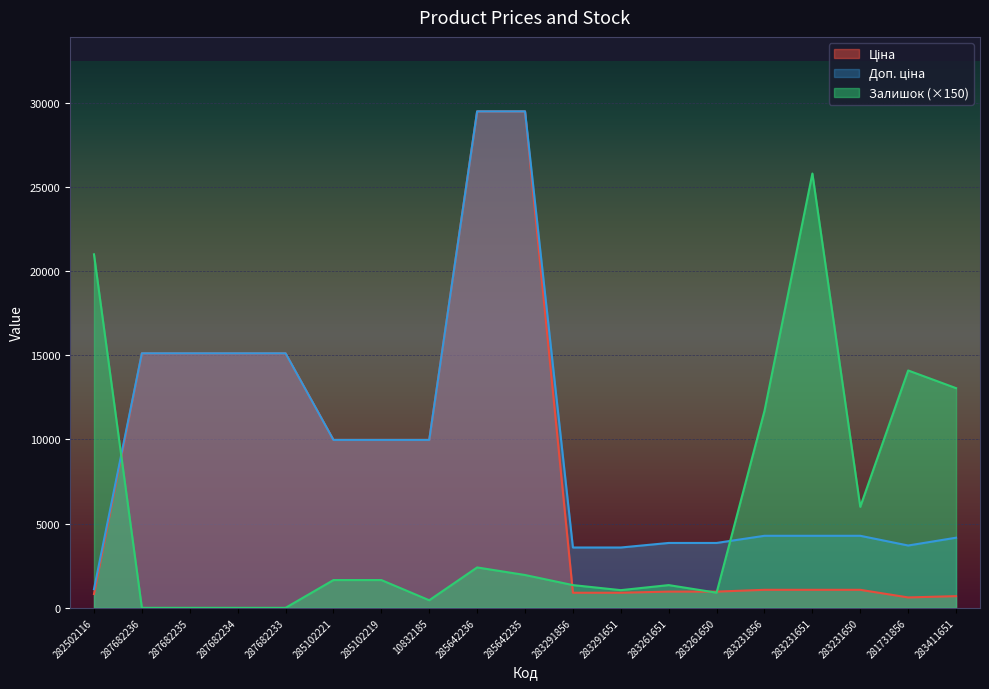

How many lines are shown in the chart?

3